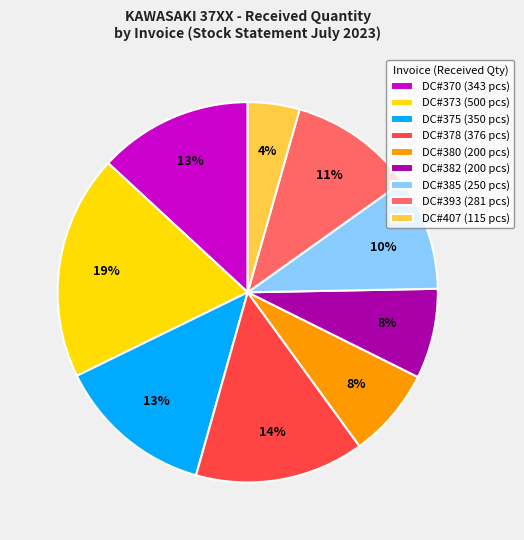

What is the smallest slice in the pie chart?

DC#407 (115 pcs)